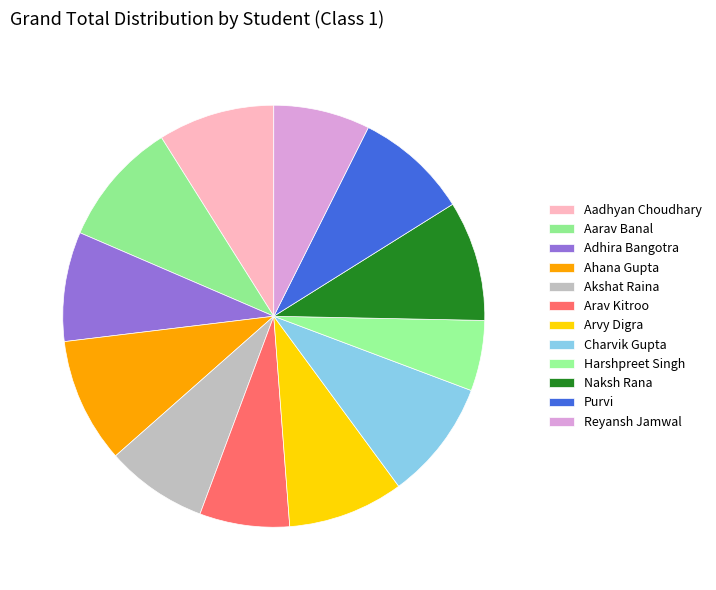

Count the number of slices in the pie.

12